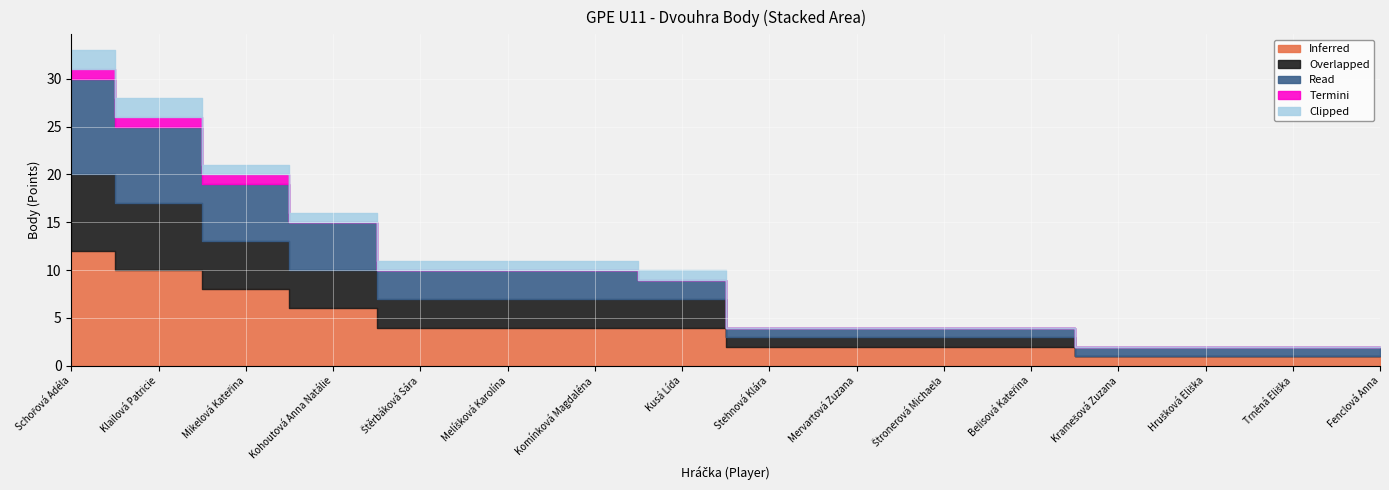

What position from the right is Mikelová Kateřina?

14